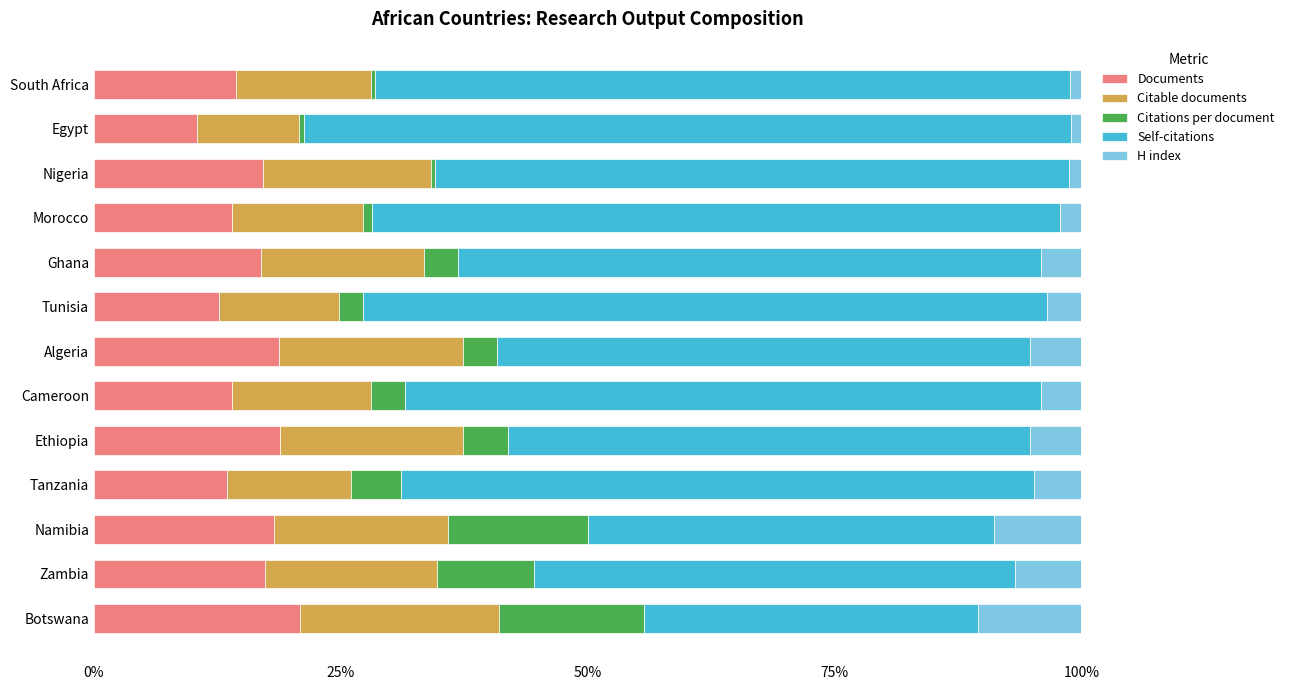

Is it true that Documents equals 14.0 at Cameroon?

True